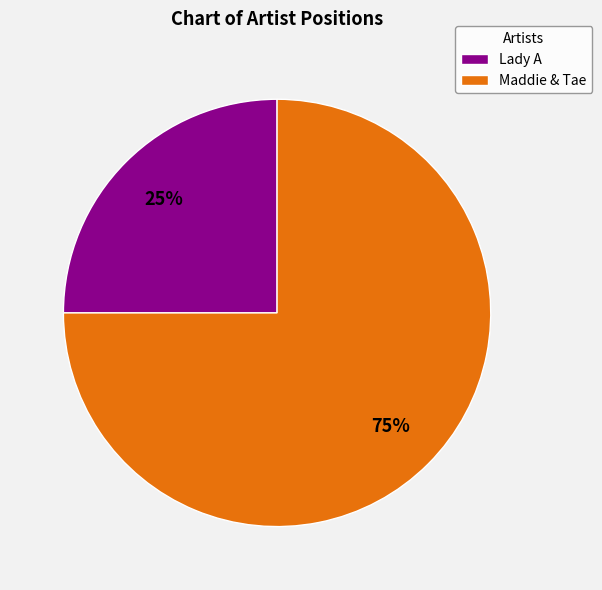

Between Maddie & Tae and Lady A, which is larger?

Maddie & Tae